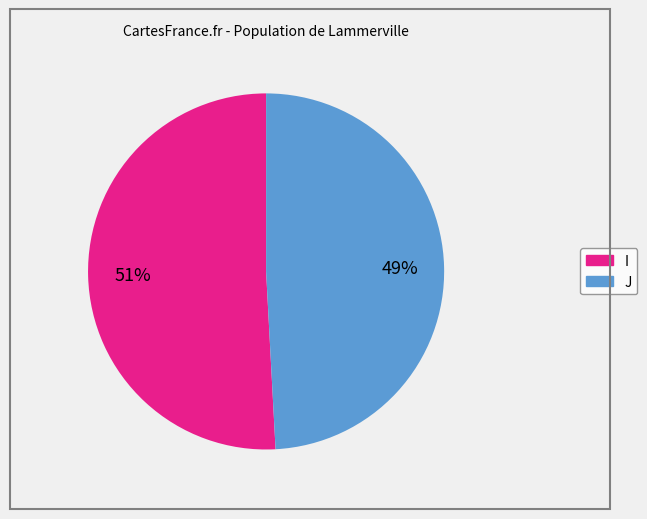

How many slices are in this pie chart?

2